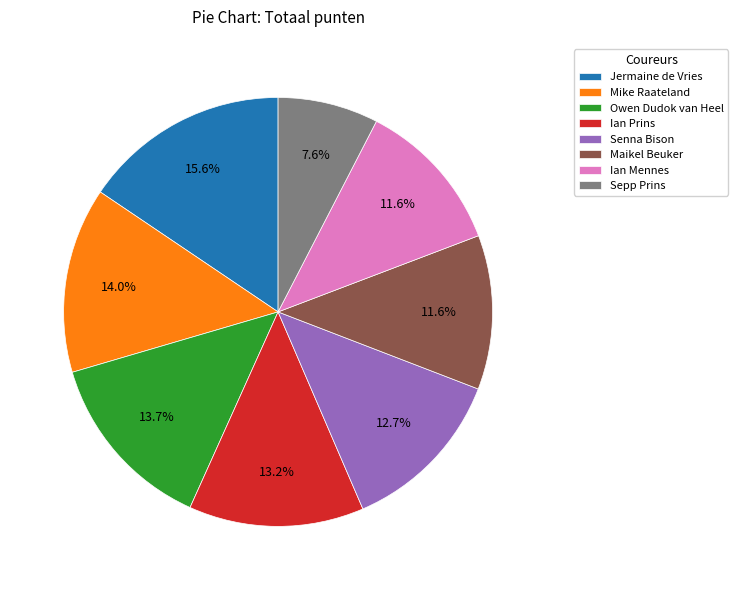

Which slice is the largest?

Jermaine de Vries